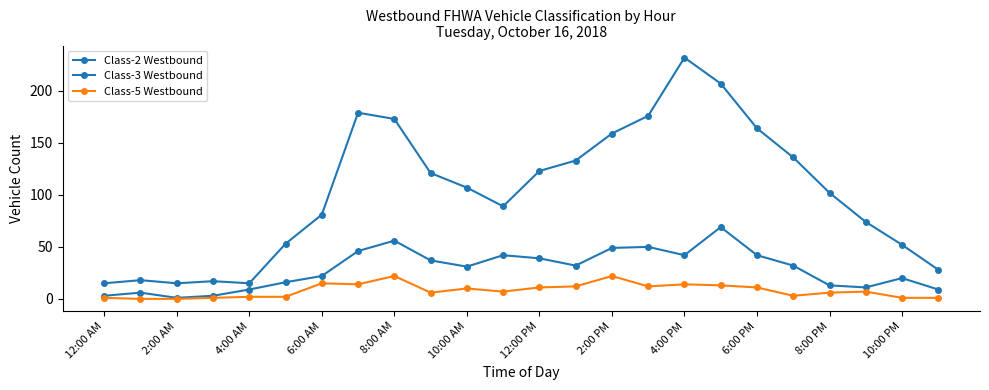

Where is Class-2 Westbound nearest to the value 123?

12:00 PM